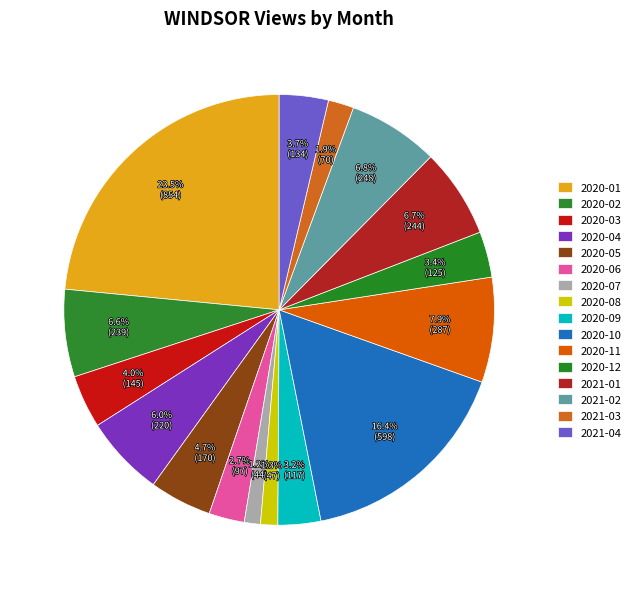

True or false: 2021-02 accounts for 1% of the total.

False